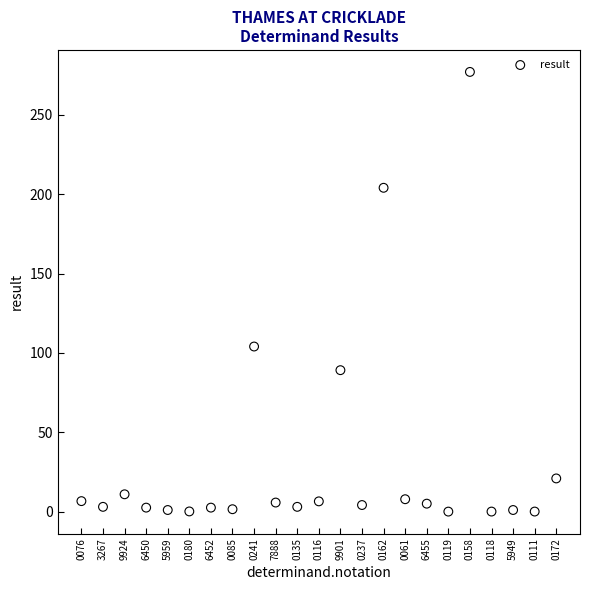

What is the range of Y values (max minus min)?

277.0